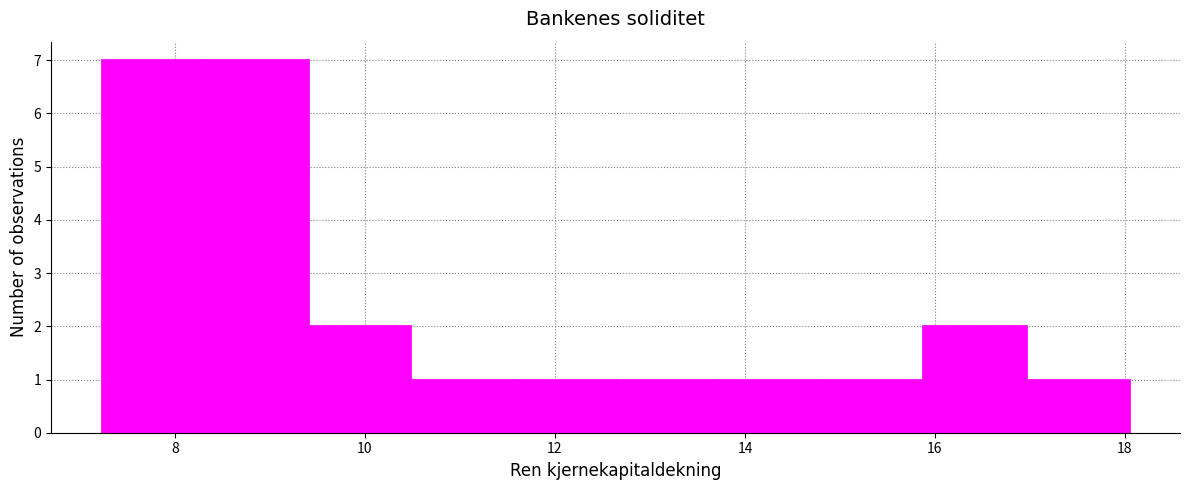

Reading left to right, transcribe this chart: for each bar, give the range it covers on the x-axis and its height. Neither the bar edges nor the heights are printed on the chart, so give them approximately, as read against the axes.

7.2 to 8.4: 7
8.4 to 9.4: 7
9.4 to 10.4: 2
10.4 to 11.6: 1
11.6 to 12.6: 1
12.6 to 13.8: 1
13.8 to 14.8: 1
14.8 to 15.8: 1
15.8 to 17.0: 2
17.0 to 18.0: 1